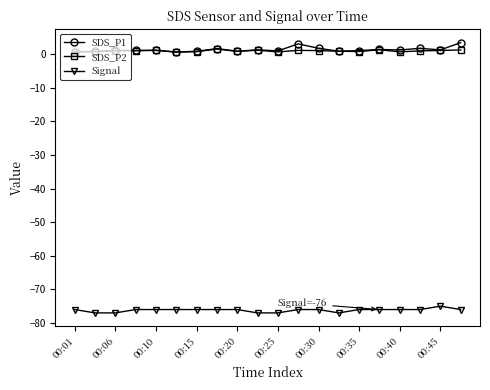

What is the value of the Signal point at the 17th from the left?

-76.0